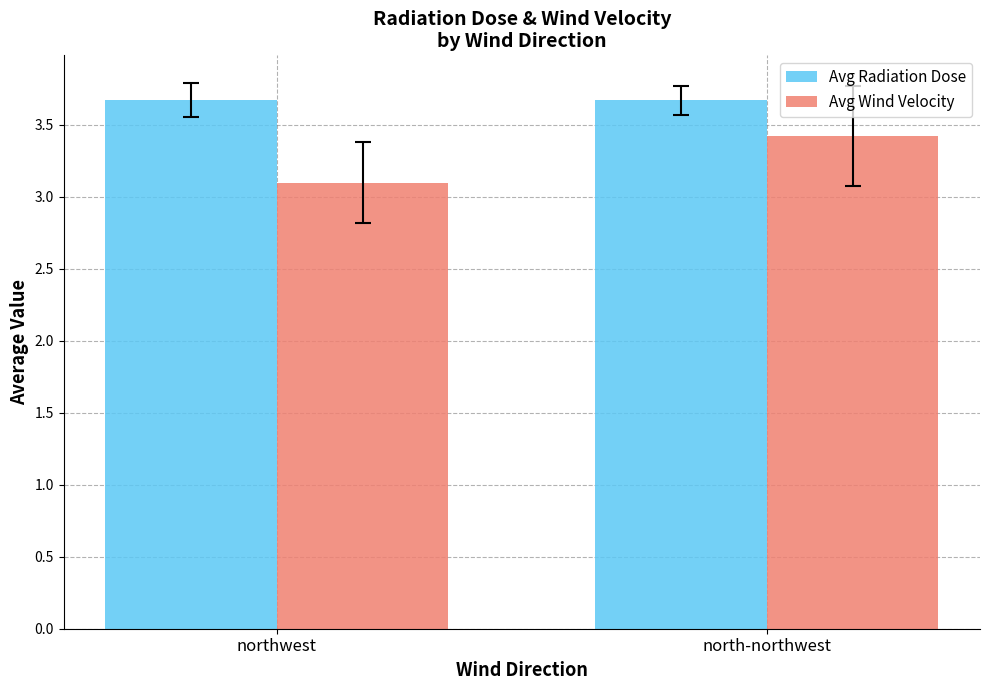

Reading left to right, transcribe all the data shown in this chart.

Avg Radiation Dose: 3.7	3.7
Avg Wind Velocity: 3.1	3.4